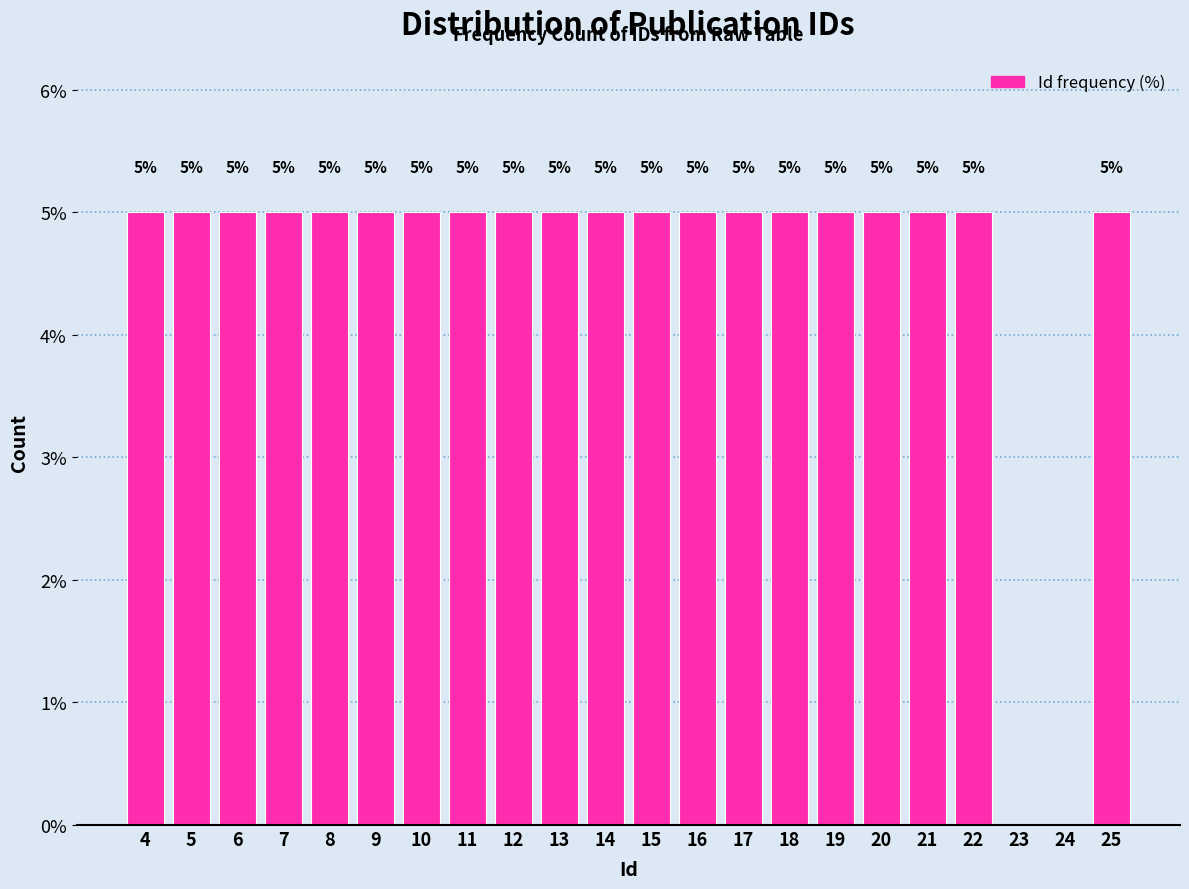

Reading left to right, extract all data points from this chart.

4=5	5=5	6=5	7=5	8=5	9=5	10=5	11=5	12=5	13=5	14=5	15=5	16=5	17=5	18=5	19=5	20=5	21=5	22=5	23=0	24=0	25=5